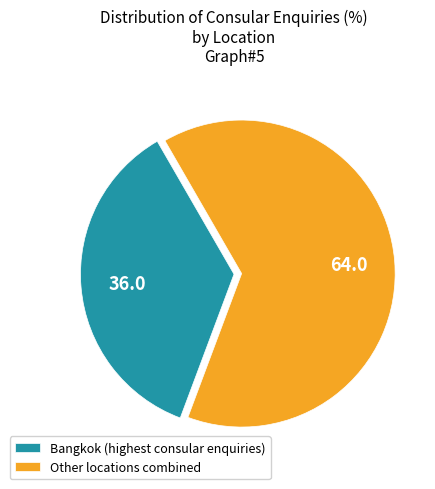

Rank the categories by value from highest to lowest.

Other locations combined, Bangkok (highest consular enquiries)